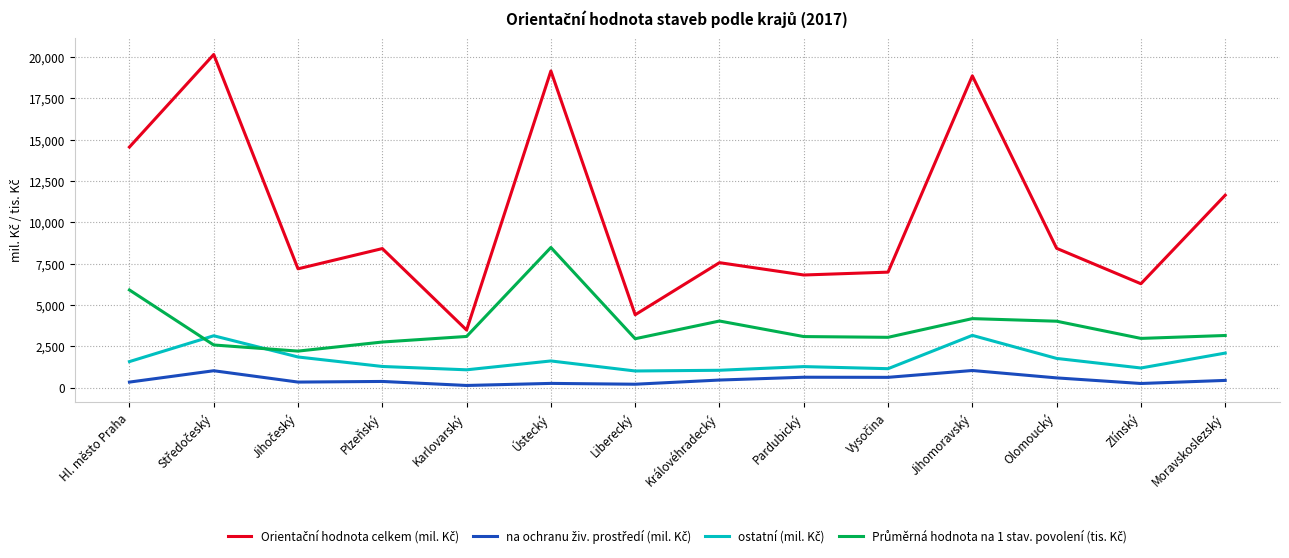

How many lines are shown in the chart?

4